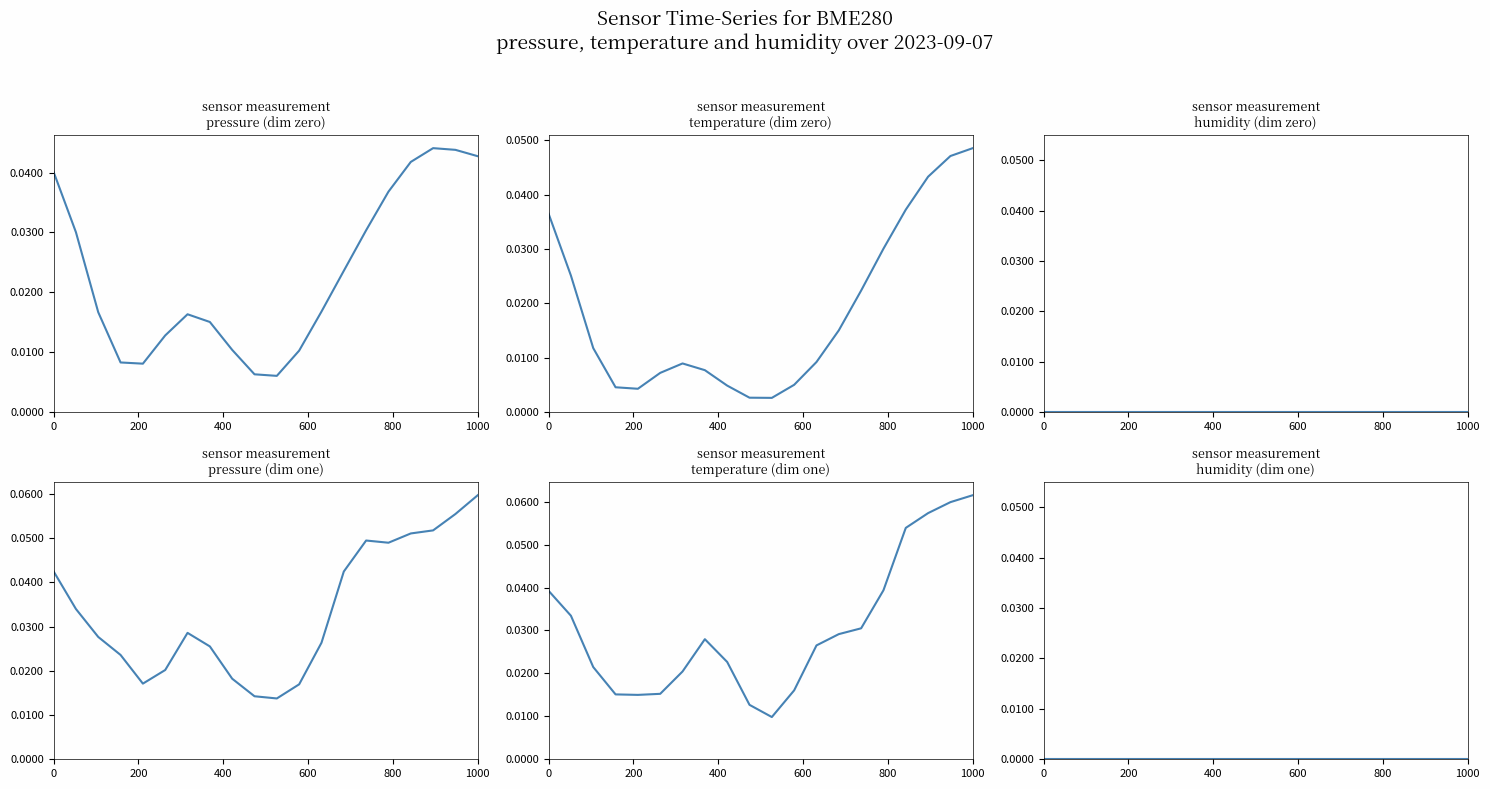

Which category has the highest value across all series?

1000